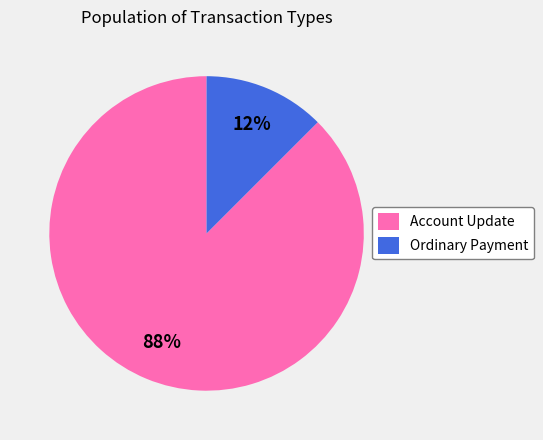

Which category has the smallest portion of the pie?

Ordinary Payment